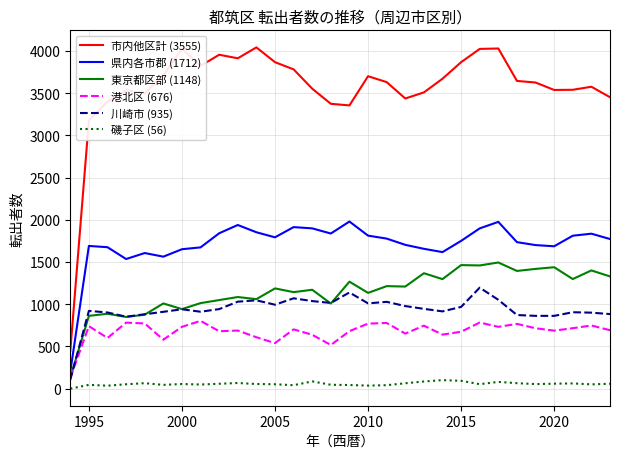

Rank the series by their maximum value, from lowest to highest.

磯子区 (56), 港北区 (676), 川崎市 (935), 東京都区部 (1148), 県内各市郡 (1712), 市内他区計 (3555)